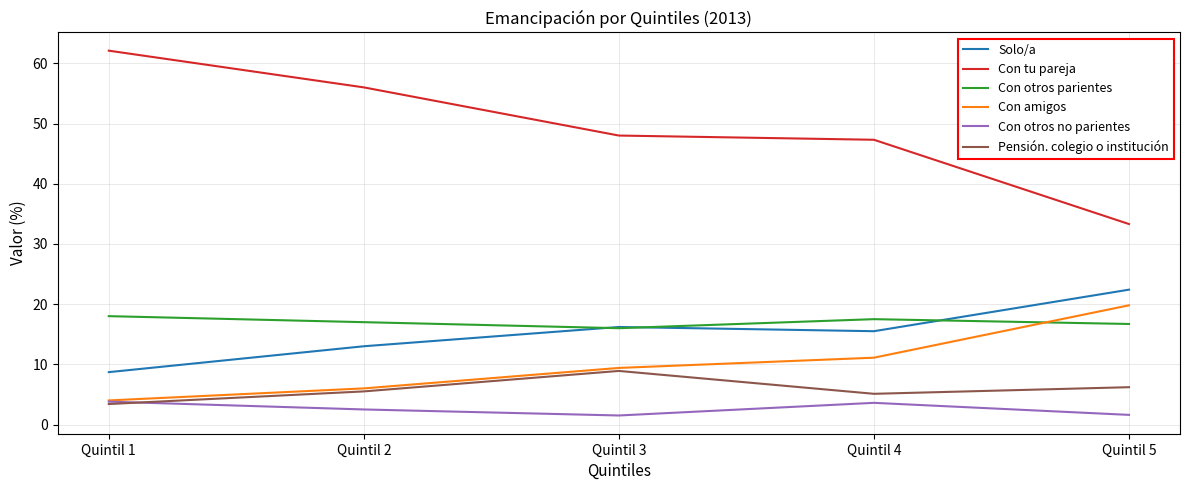

The value of Solo/a at Quintil 3 is 16.2. True or false?

True